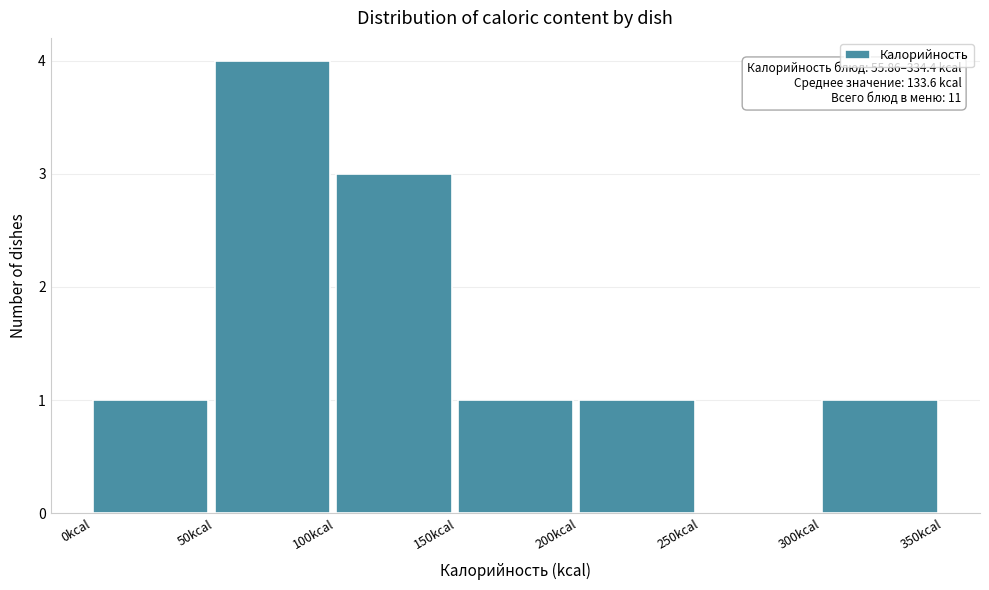

Which range on the x-axis has the tallest bar?

50 to 100